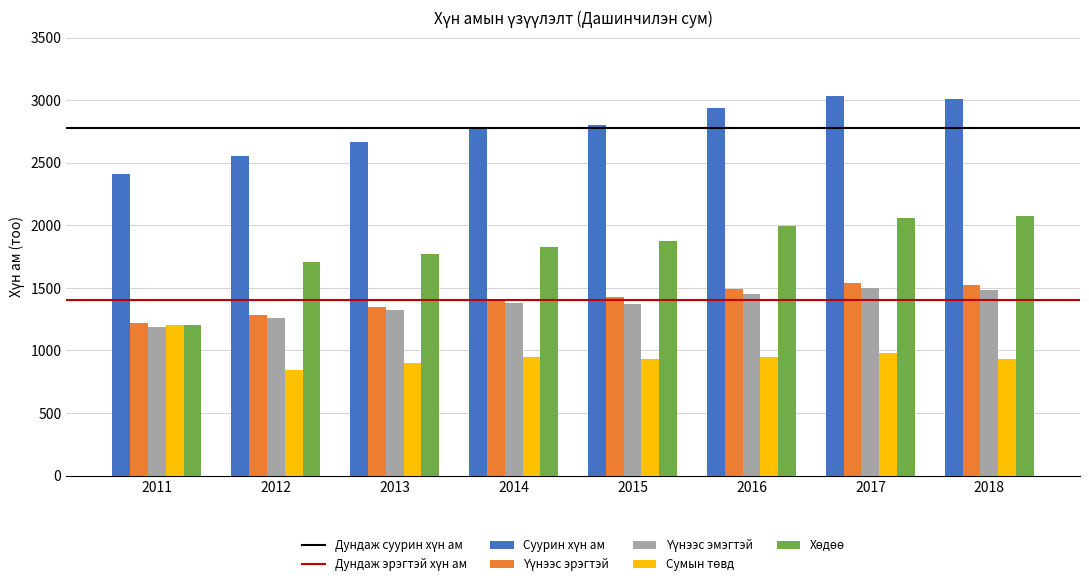

How many bars are there in each group?

5